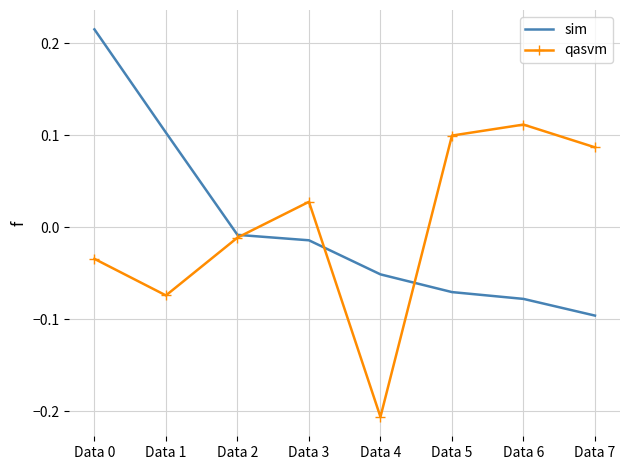

Rank the series by their maximum value, from lowest to highest.

qasvm, sim